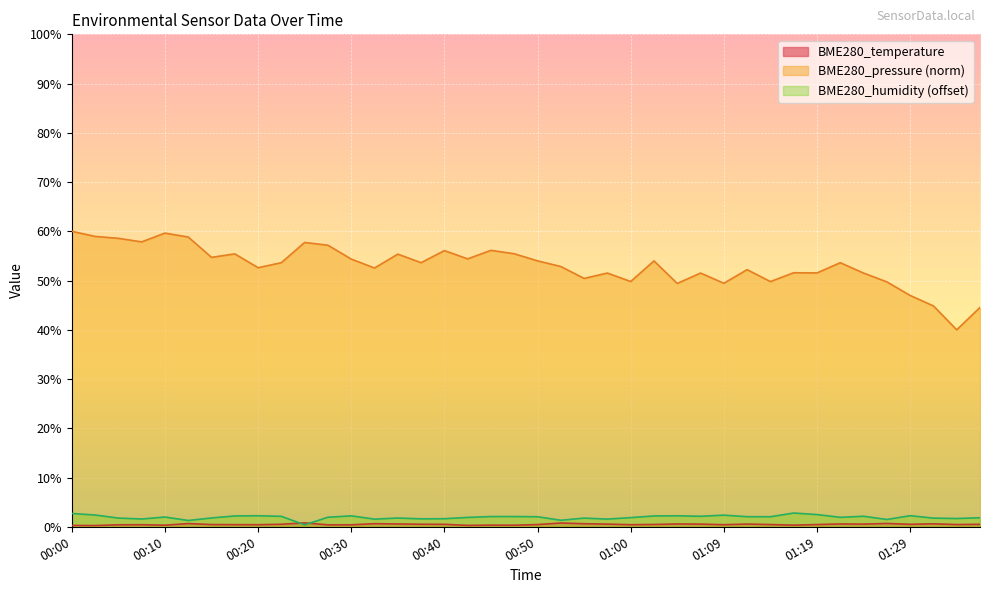

Reading left to right, extract all data points from this chart.

BME280_temperature: 0.3	0.2	0.4	0.4	0.3	0.7	0.5	0.4	0.4	0.5	0.8	0.4	0.4	0.6	0.6	0.5	0.5	0.3	0.3	0.3	0.5	0.8	0.6	0.5	0.4	0.5	0.6	0.5	0.4	0.6	0.5	0.3	0.5	0.6	0.5	0.7	0.5	0.6	0.5	0.5
BME280_humidity: 2.7	2.4	1.8	1.6	2.0	1.3	1.8	2.2	2.2	2.1	0.4	1.9	2.2	1.5	1.8	1.6	1.6	1.9	2.1	2.1	2.0	1.3	1.8	1.6	1.9	2.2	2.2	2.1	2.4	2.0	2.0	2.8	2.5	1.9	2.1	1.5	2.2	1.8	1.7	1.8
BME280_pressure_norm: 60.0	59.0	58.6	57.9	59.6	58.8	54.7	55.4	52.6	53.6	57.7	57.2	54.4	52.5	55.4	53.6	56.1	54.4	56.1	55.4	54.0	52.8	50.4	51.5	49.8	54.0	49.4	51.5	49.5	52.2	49.8	51.6	51.6	53.6	51.5	49.7	47.0	44.9	40.0	44.5